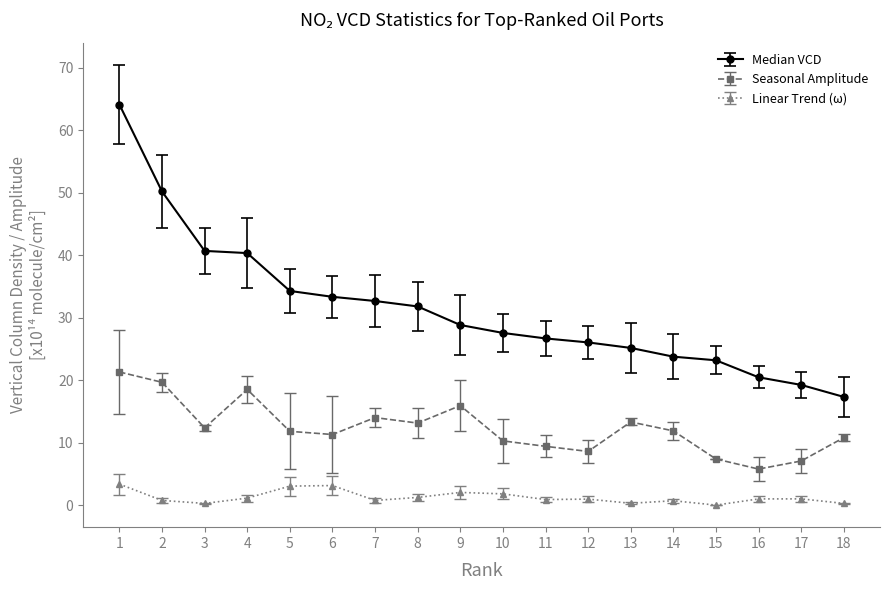

True or false: Median VCD and Seasonal Amplitude intersect in this chart.

False